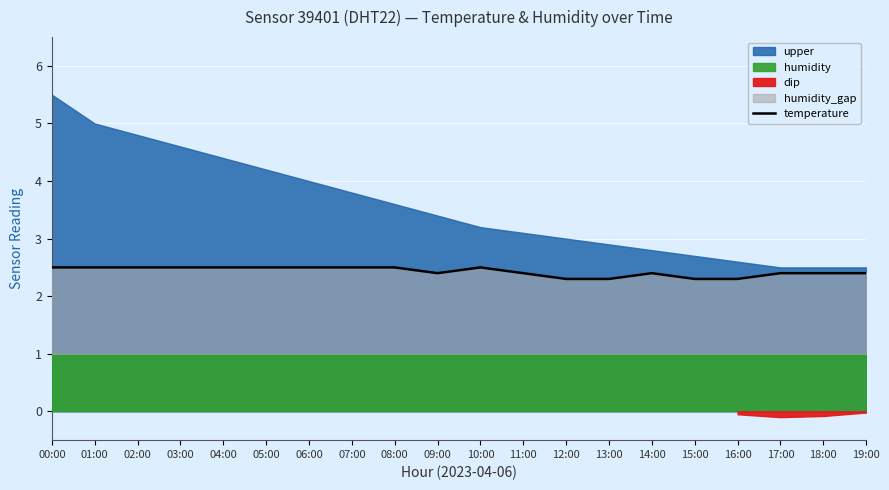

Where is the first local minimum?

09:00